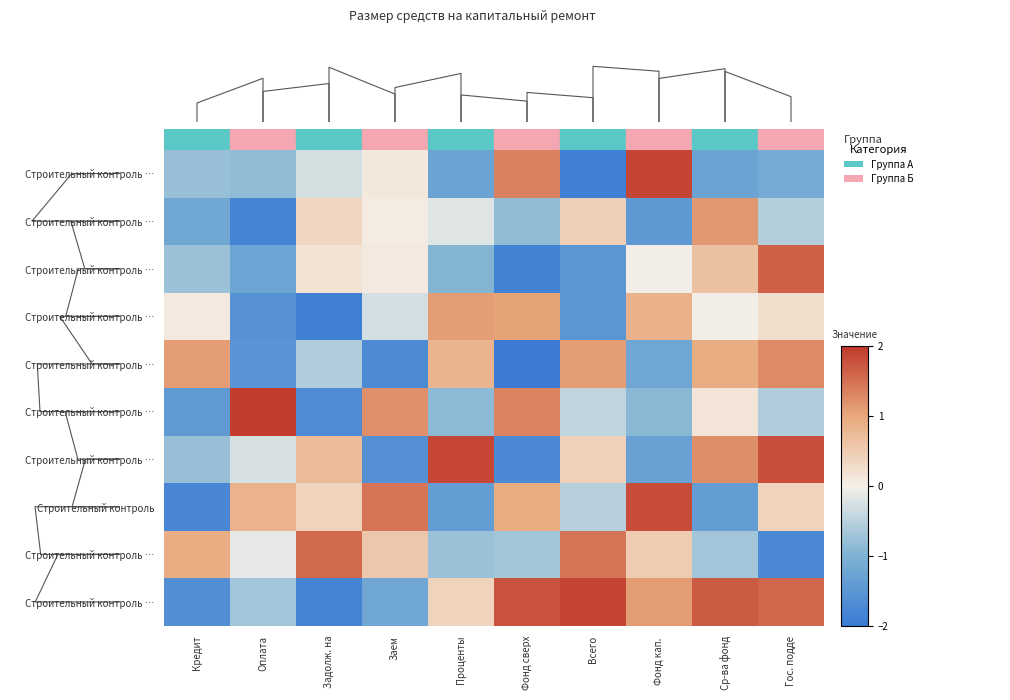

Between Оплата and Гос. подде, which is larger?

Оплата